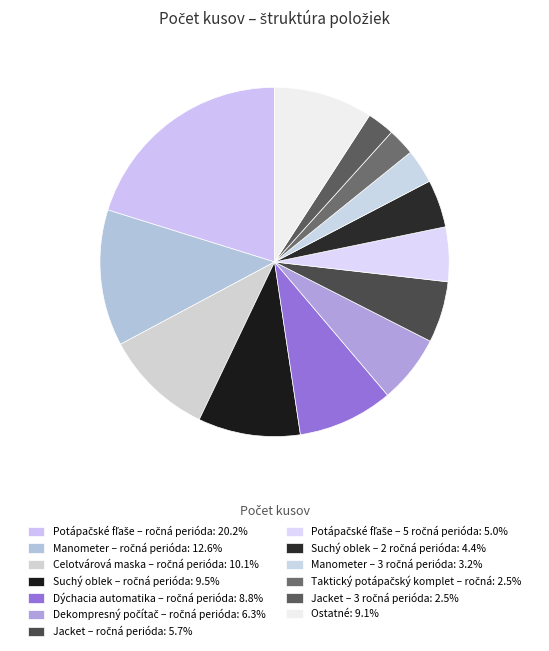

How many segments does this pie chart have?

13